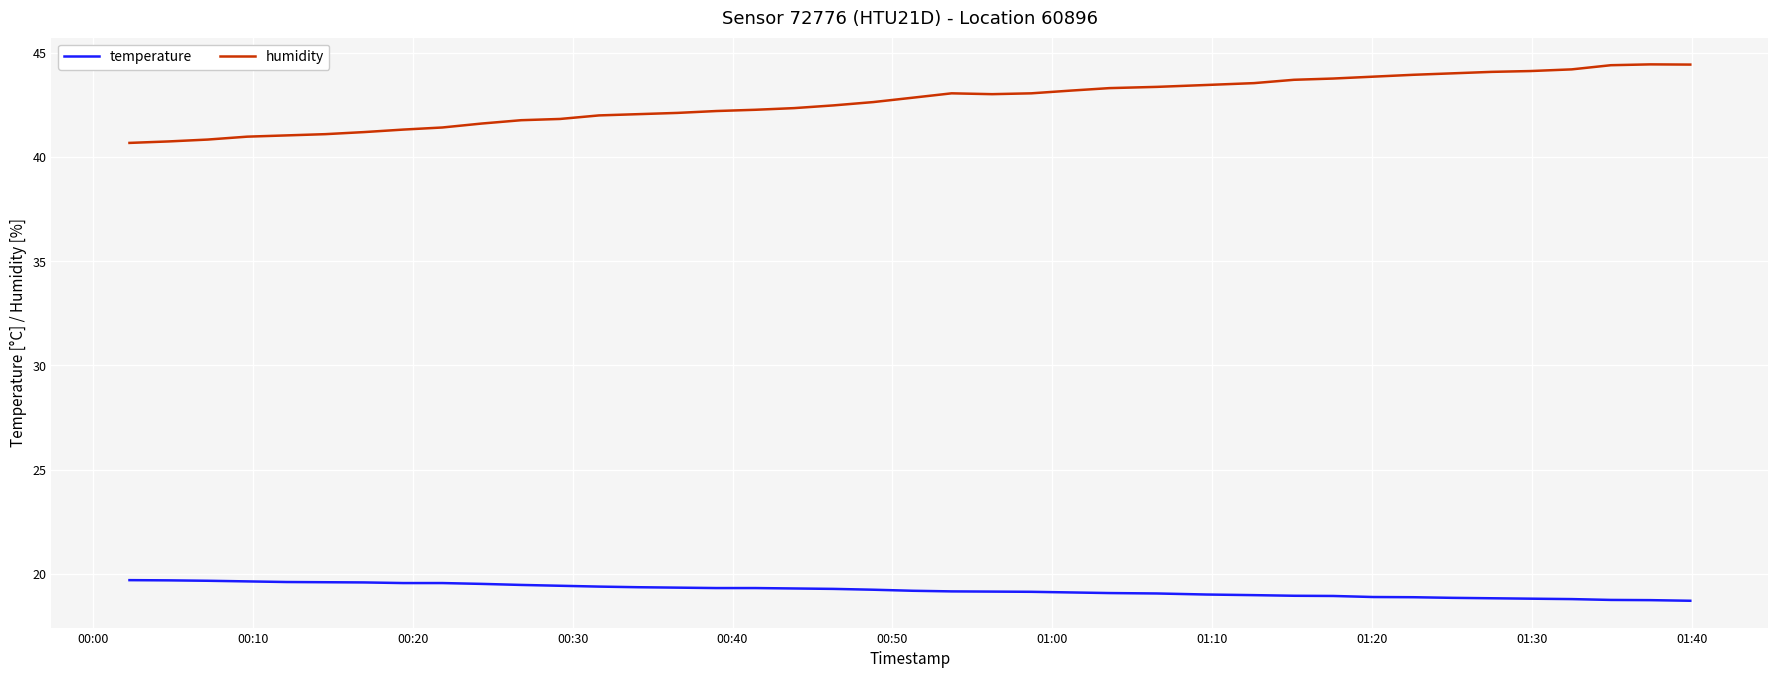

List the series in order of their peak value, lowest first.

temperature, humidity